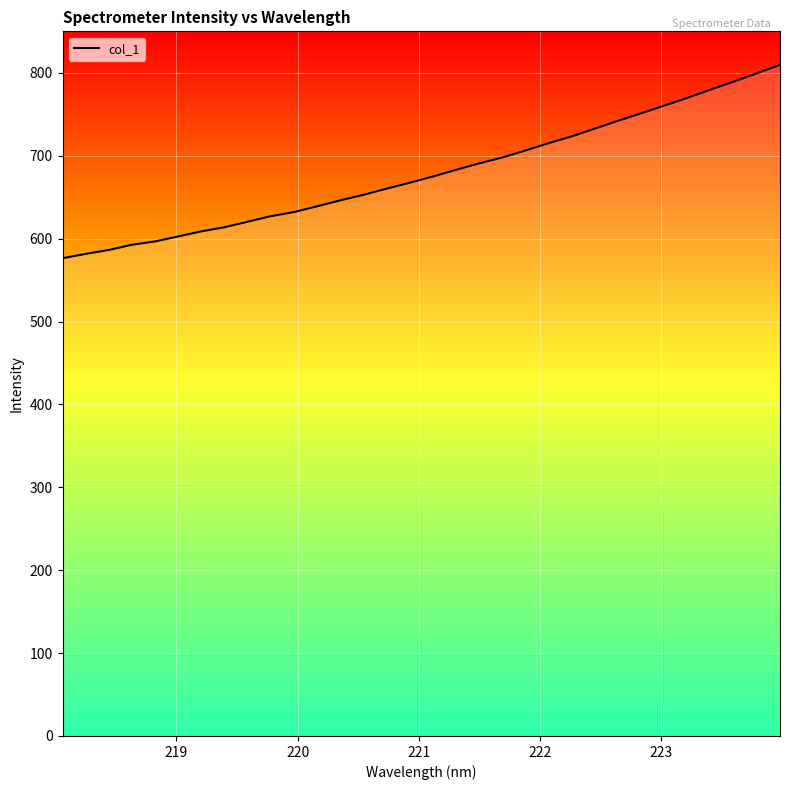

What is the maximum value shown in the chart?

809.7